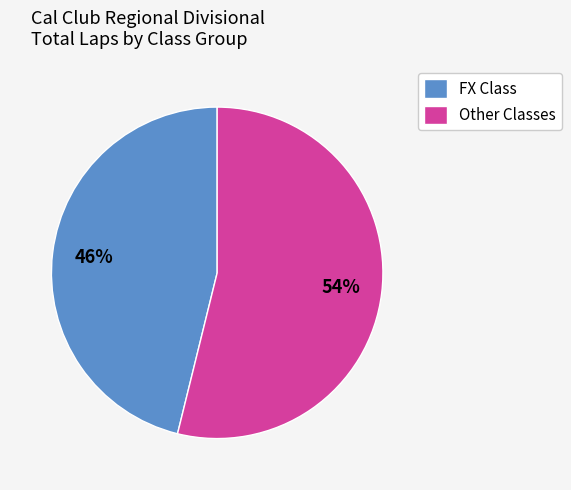

Which category has the smallest portion of the pie?

FX Class